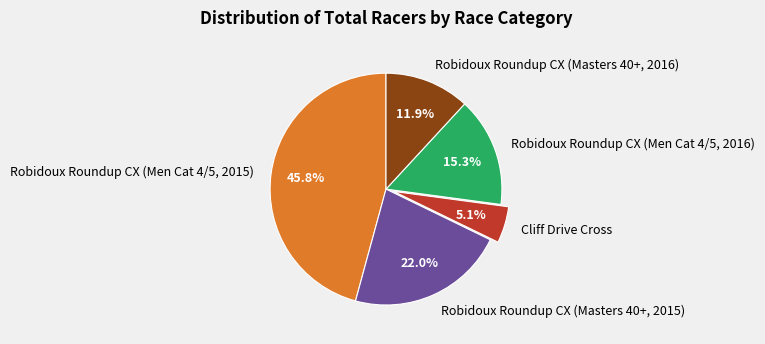

Count the number of slices in the pie.

5